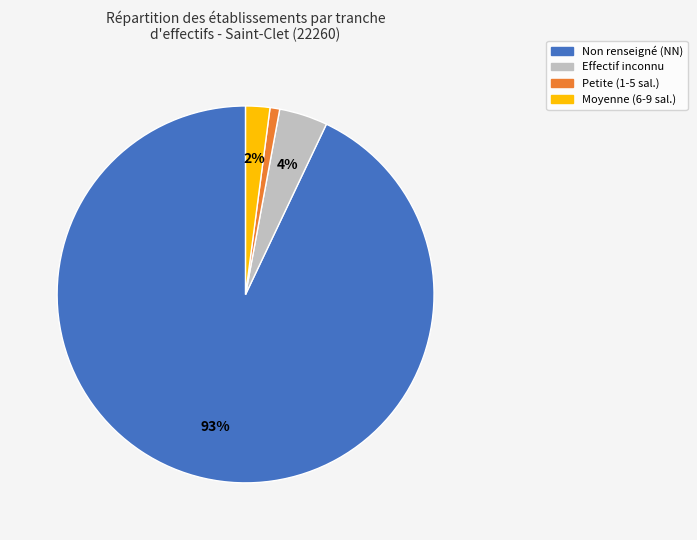

Count the number of slices in the pie.

4